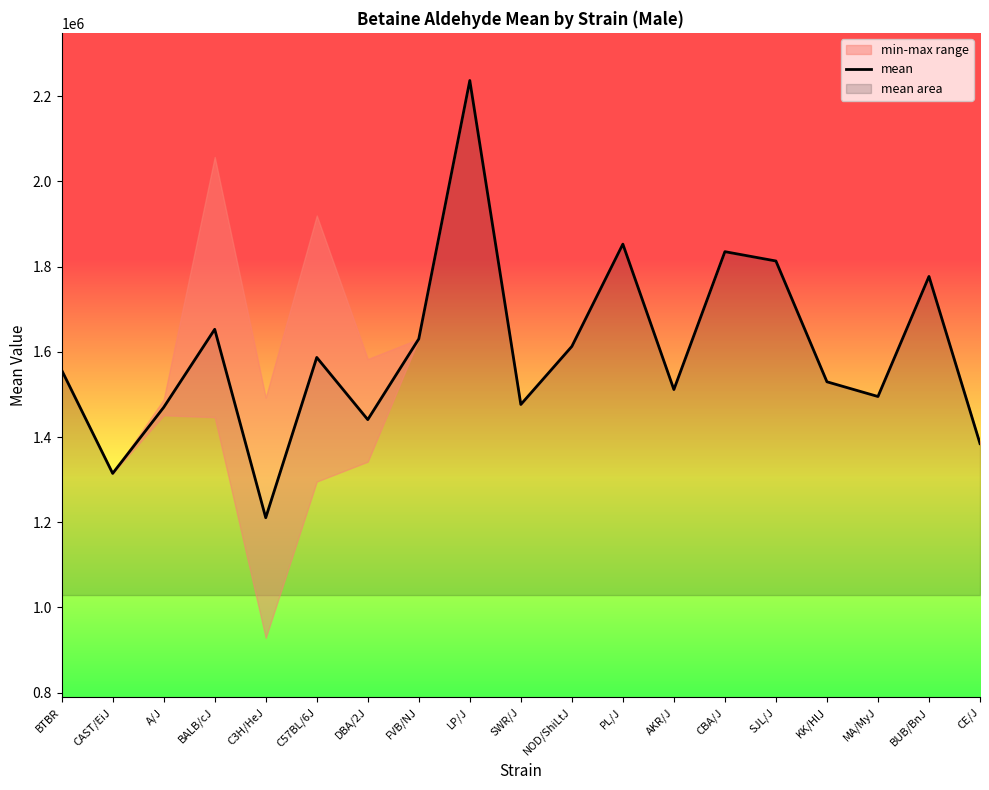

List the labels in order of value, smallest first.

C3H/HeJ, CAST/EiJ, CE/J, DBA/2J, A/J, SWR/J, MA/MyJ, AKR/J, KK/HlJ, BTBR, C57BL/6J, NOD/ShiLtJ, FVB/NJ, BALB/cJ, BUB/BnJ, SJL/J, CBA/J, PL/J, LP/J